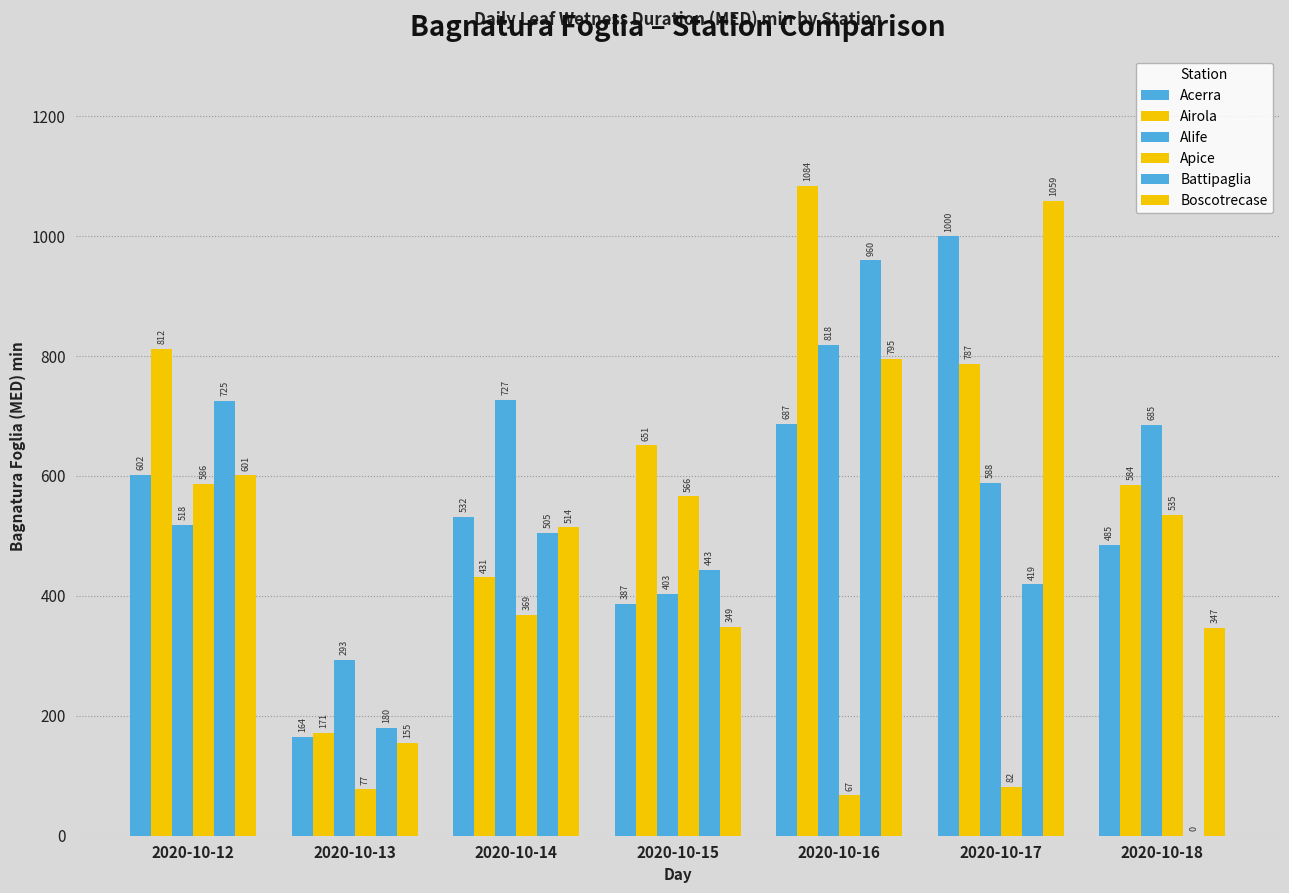

Is the value of Alife at 2020-10-17 greater than the value of Apice at 2020-10-18?

Yes